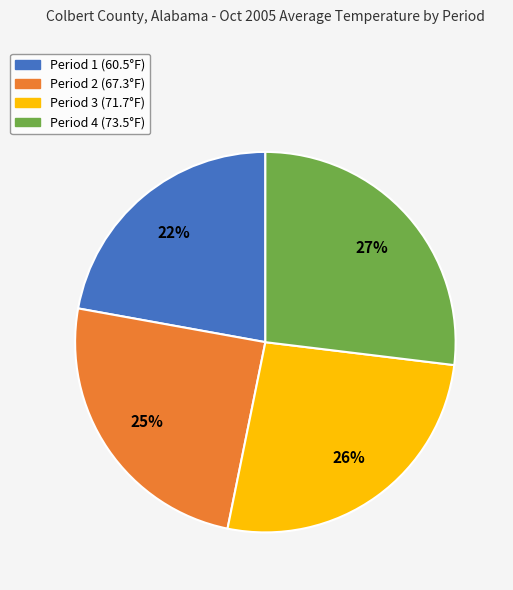

Count the number of slices in the pie.

4